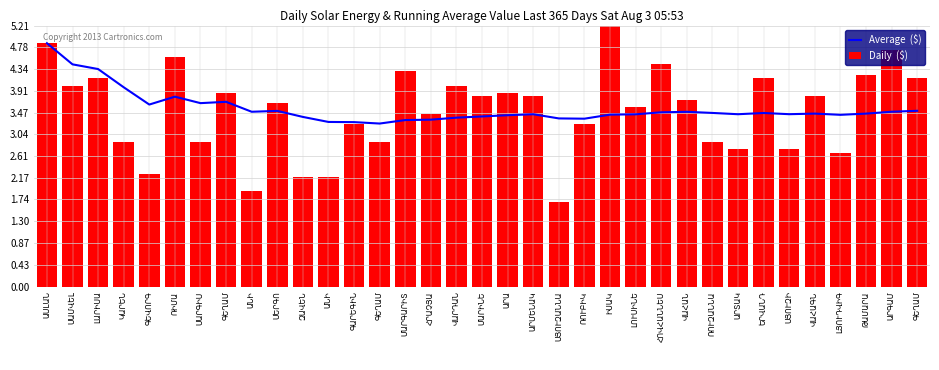

How many data points does each series have?

35